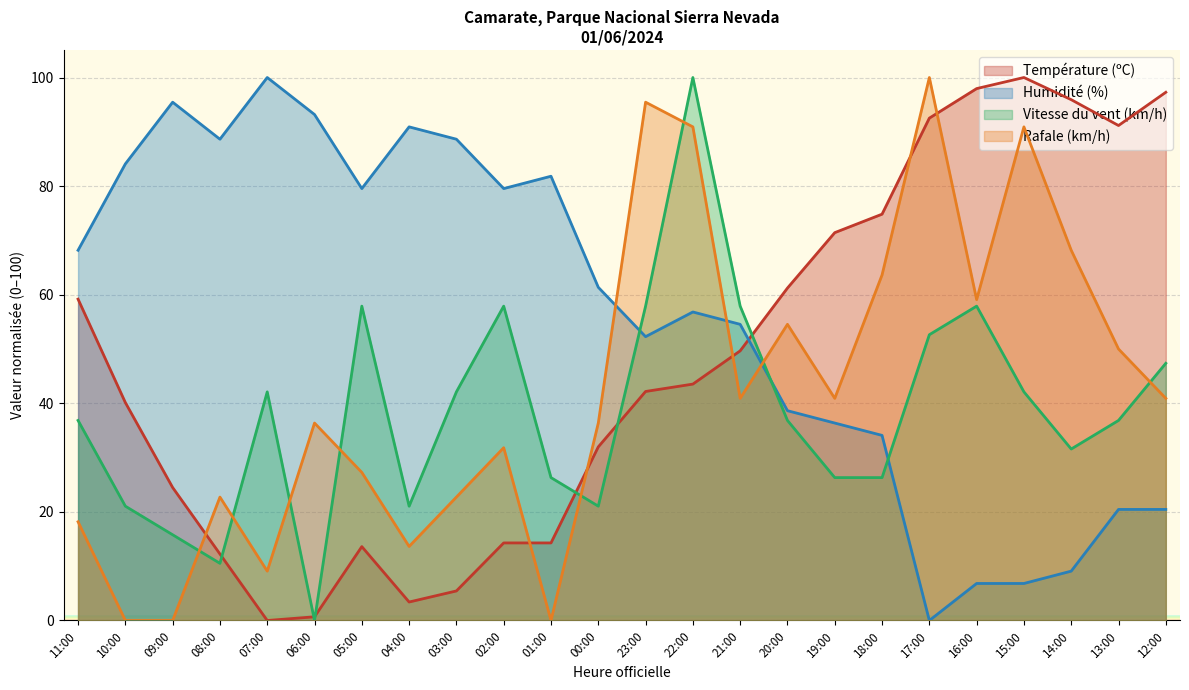

What position from the right is 07:00?

20